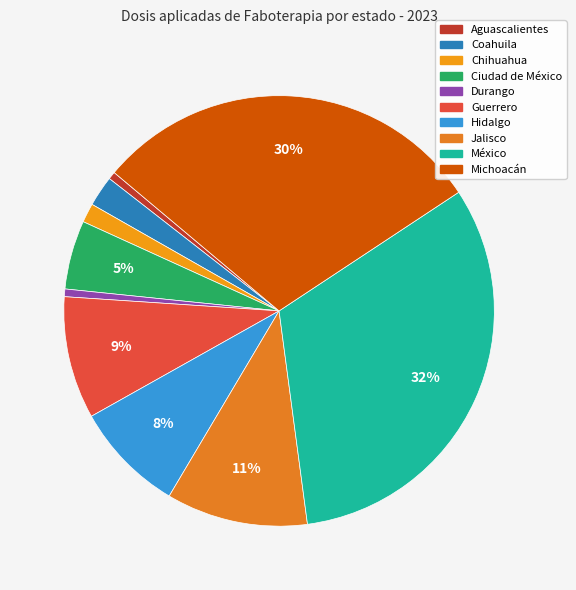

Is there a majority slice in this chart?

No